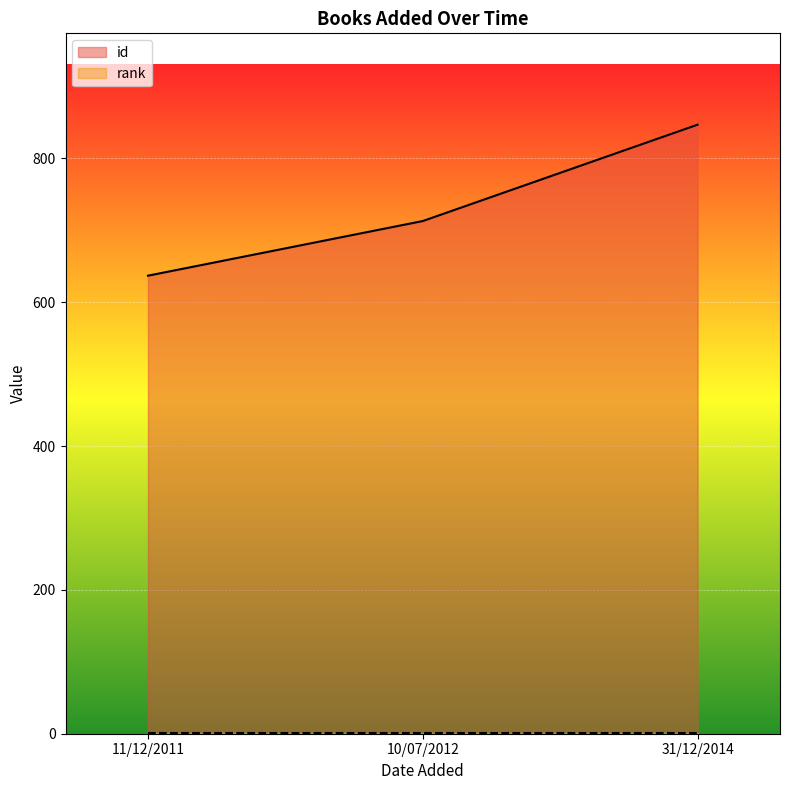

Which label corresponds to the smallest value in the chart?

11/12/2011